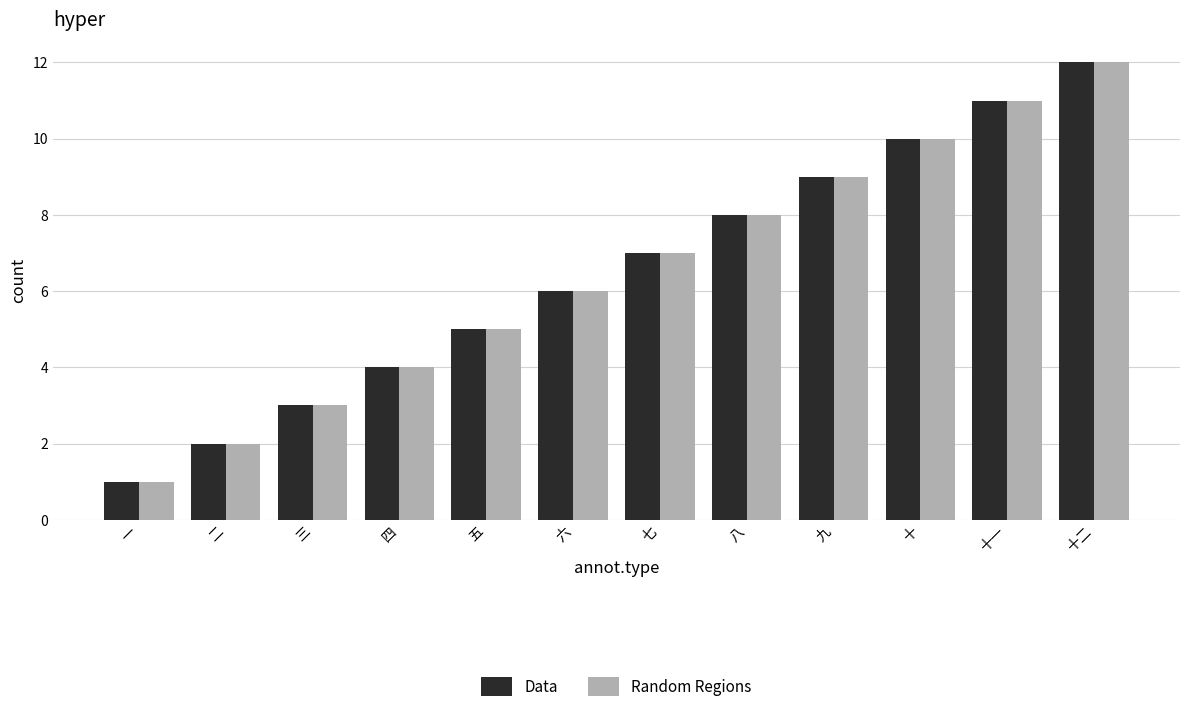

List the labels in order of Data value, largest first.

十二, 十一, 十, 九, 八, 七, 六, 五, 四, 三, 二, 一